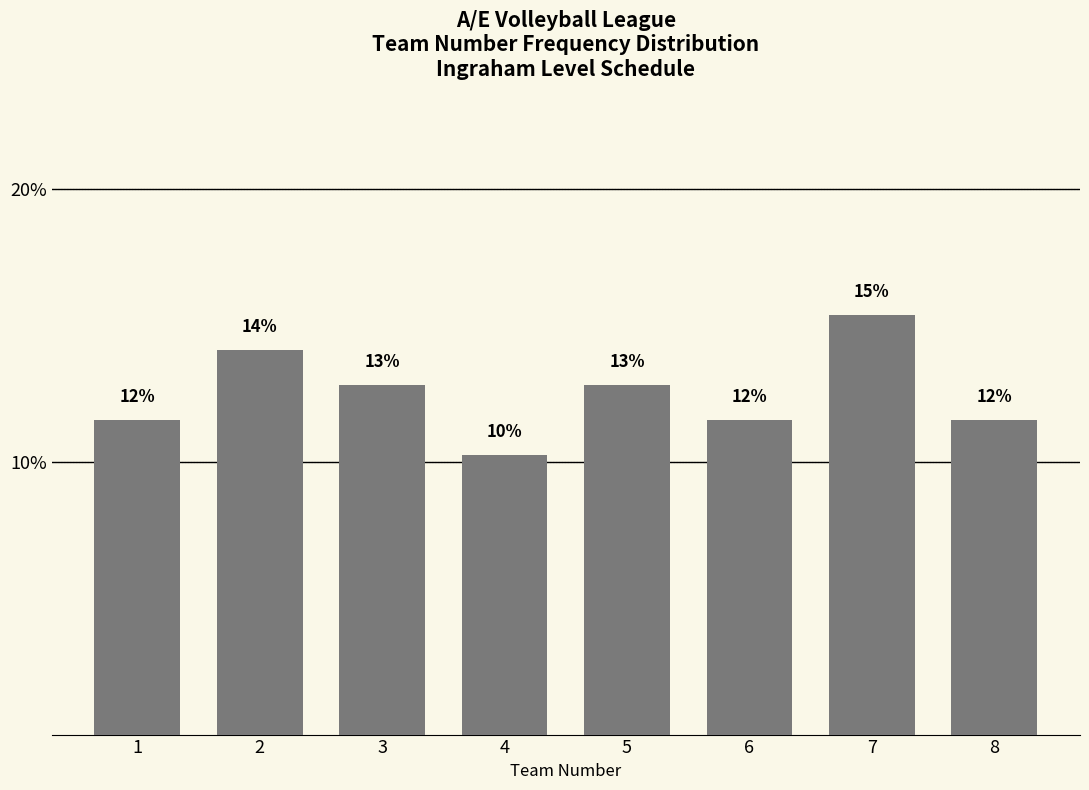

Are the bars horizontal?

No